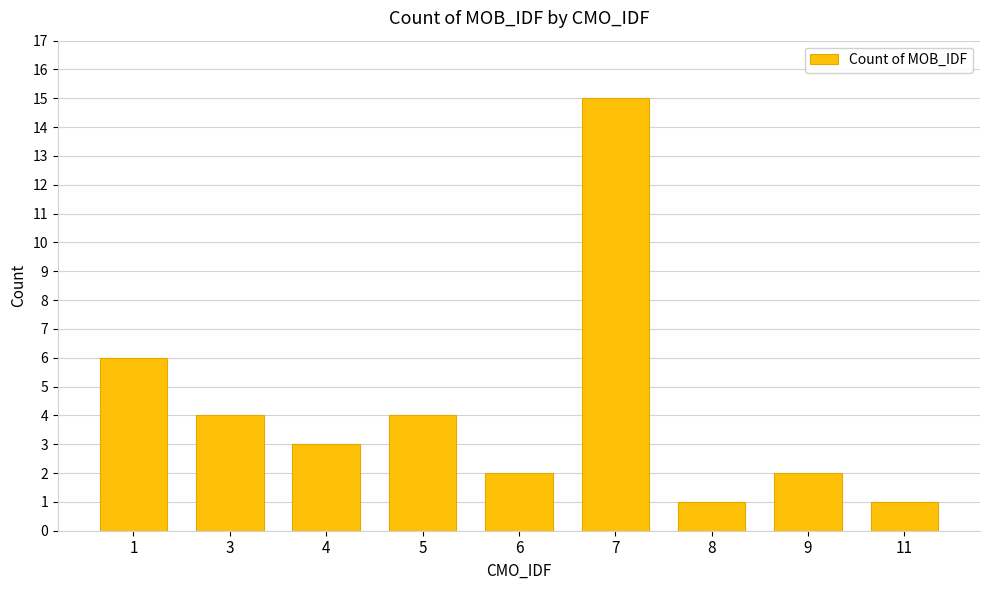

What is the difference between the maximum and minimum values?

14